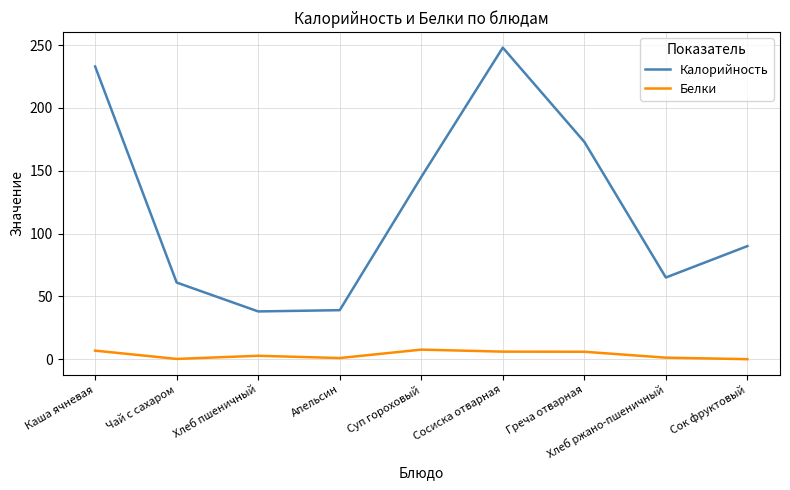

What position from the left is Сок фруктовый?

9